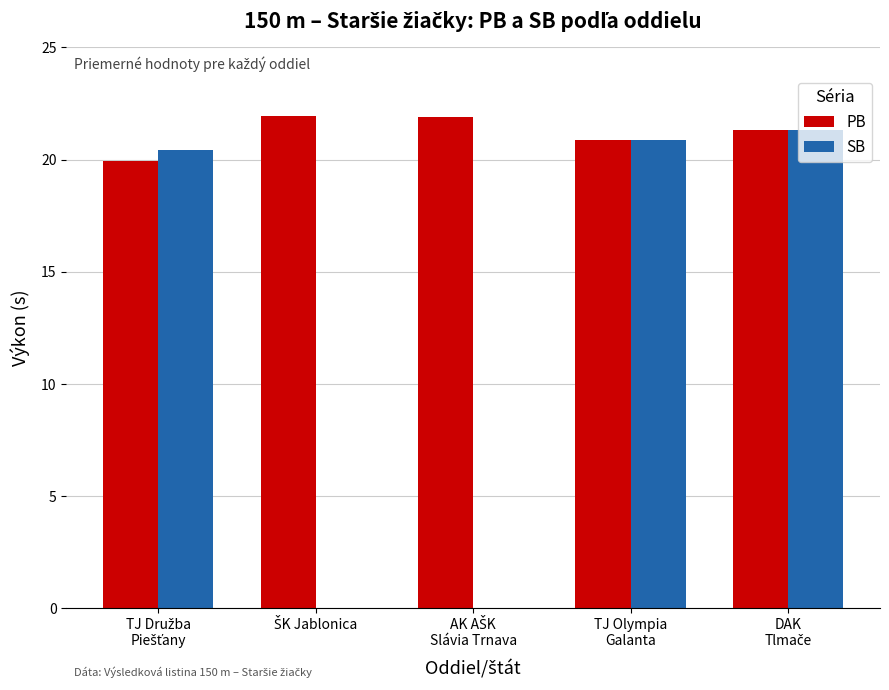

What are all the series names shown in the legend?

PB, SB